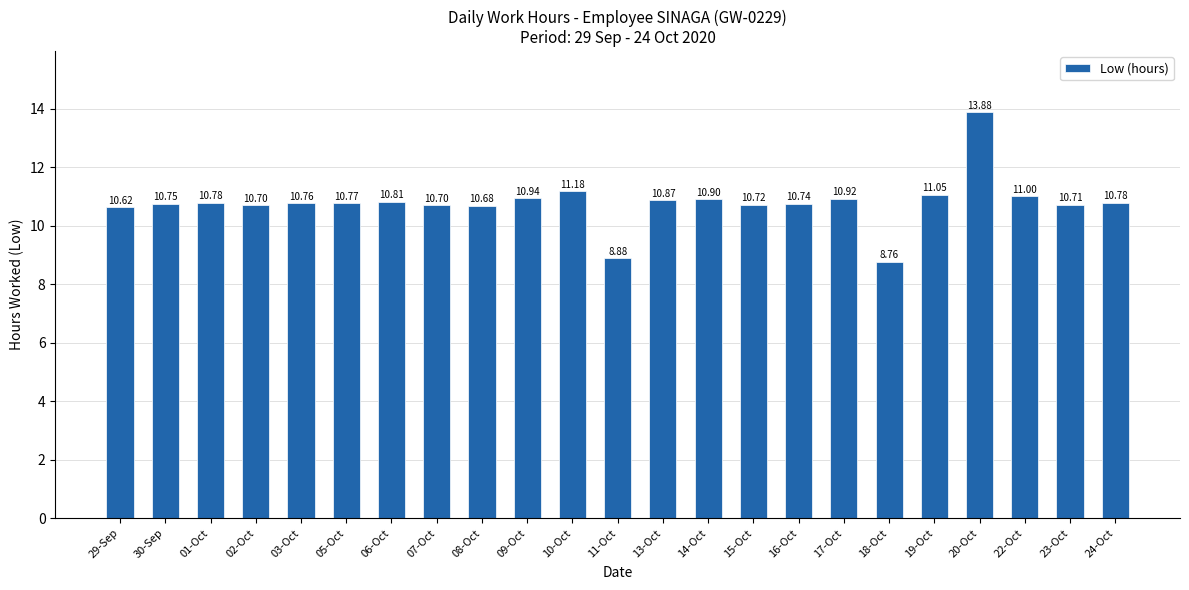

How many values are below 10?

2